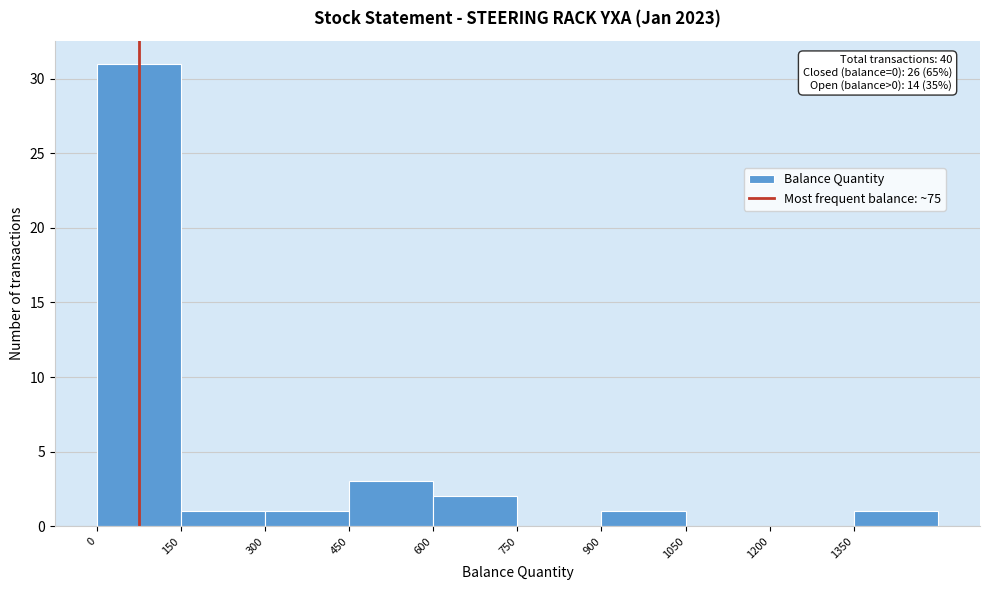

Over which range of the x-axis is the bar tallest?

0 to 150